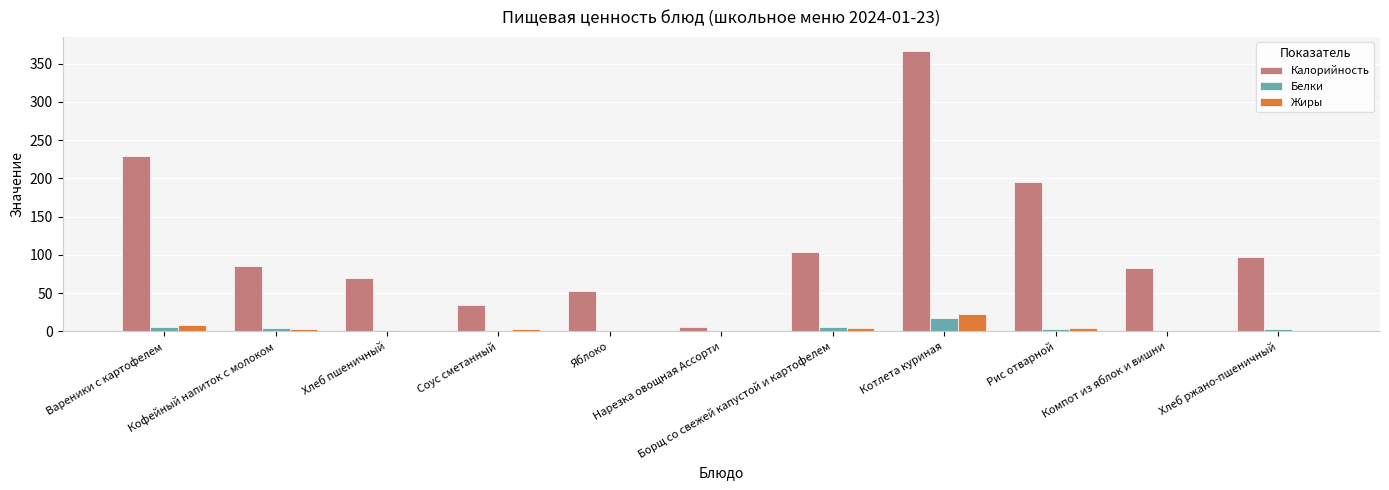

Is it true that Жиры equals 0.6 at Хлеб ржано-пшеничный?

True